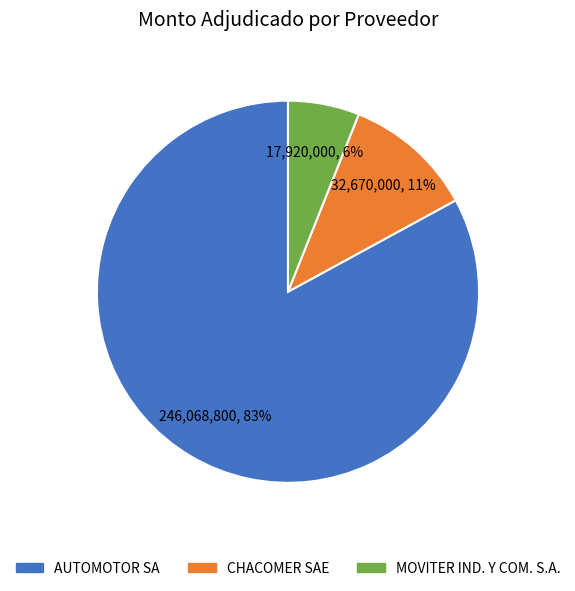

Which category accounts for the majority?

AUTOMOTOR SA